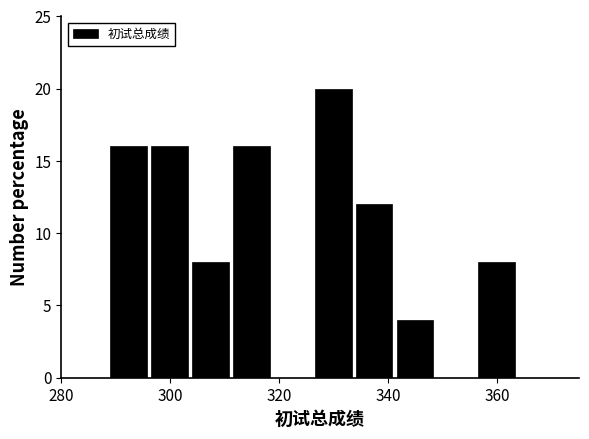

Read against the x-axis, roughly where is the centre of the tallest bar?

330